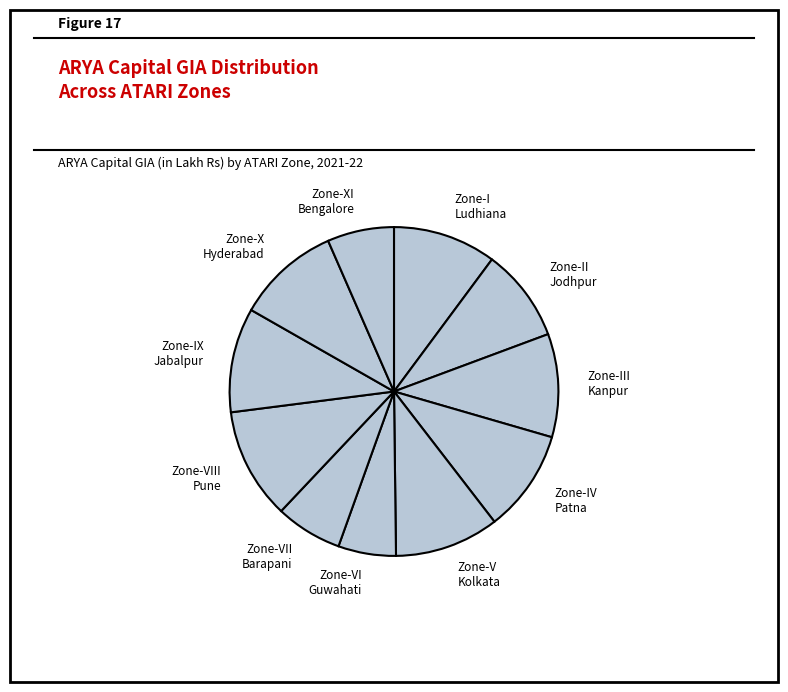

Is it true that Zone-IX Jabalpur is 1% of the pie?

False